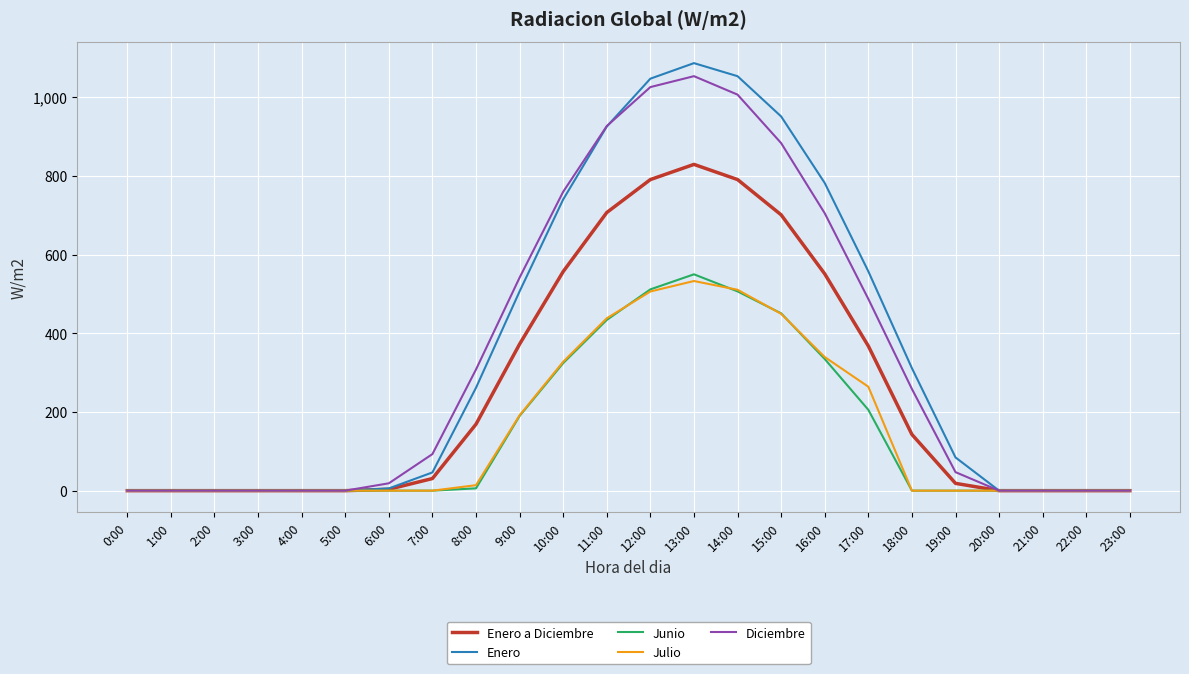

At which label does Enero first exceed 84?

8:00